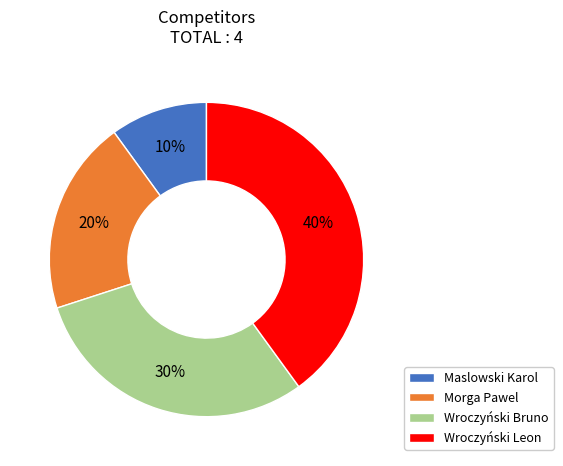

The Wroczyński Bruno slice represents 20% of the pie. True or false?

False